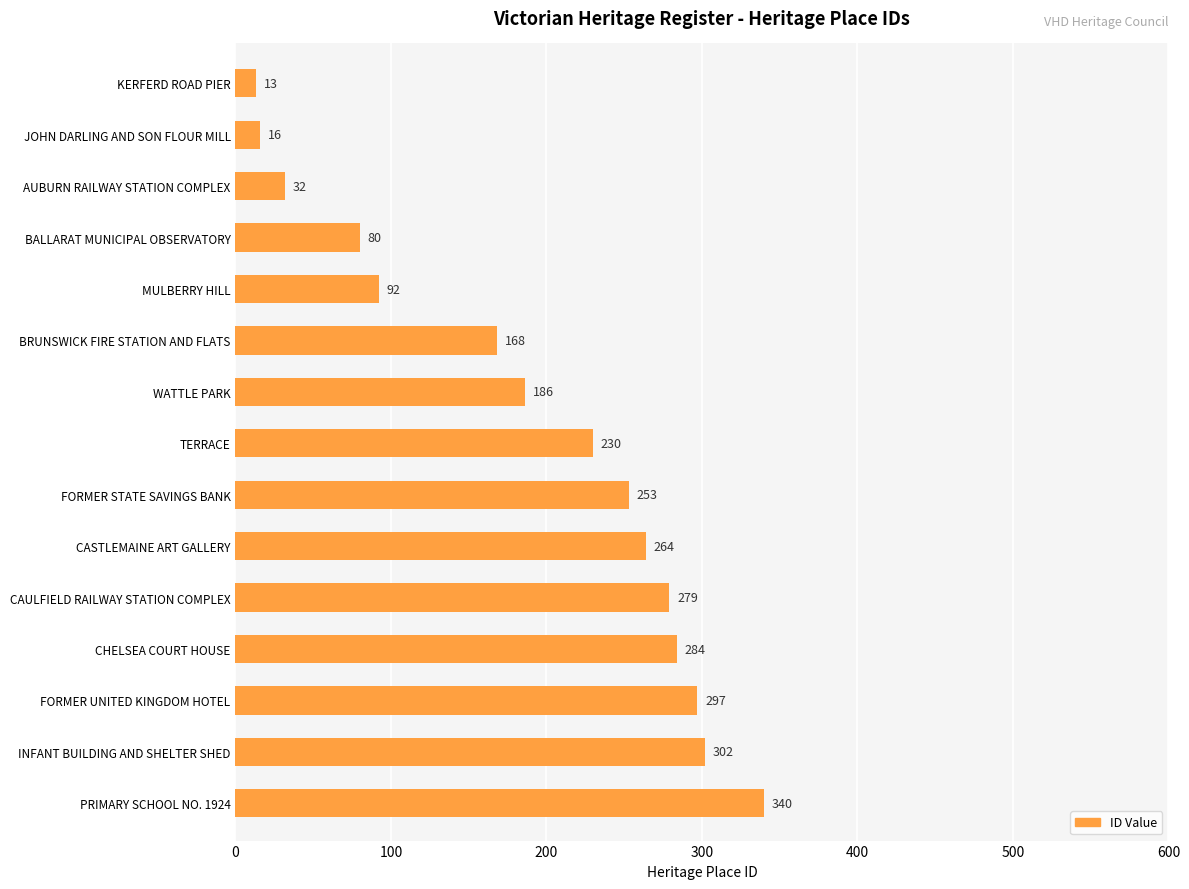

What is the value of the 1st bar from the top?

13